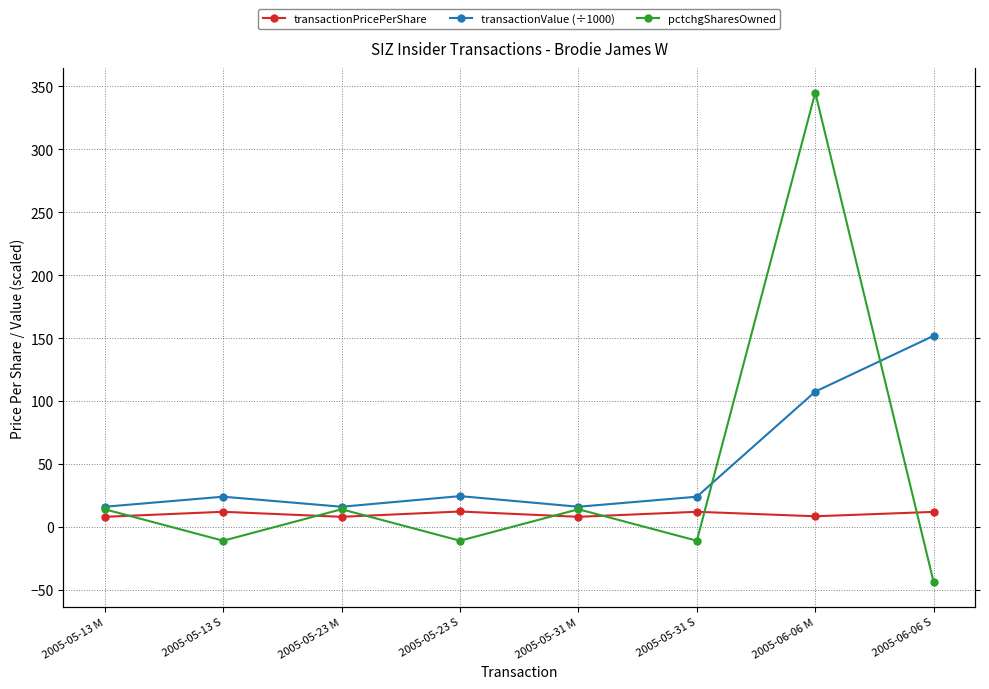

Where does the transactionValue (÷1000) series first go above 23?

2005-05-13 S